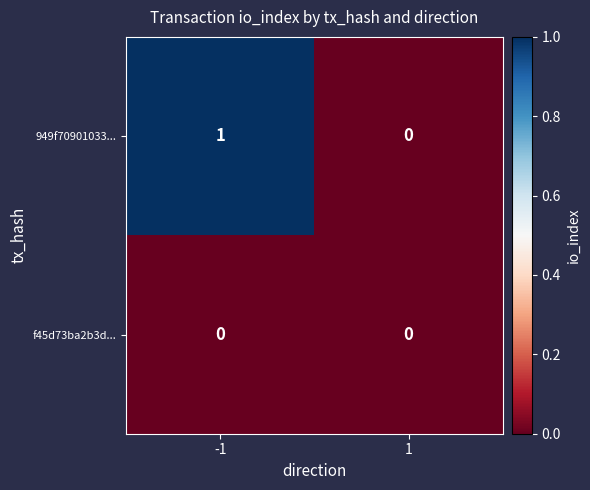

Which series has the largest total across all categories?

949f70901033...